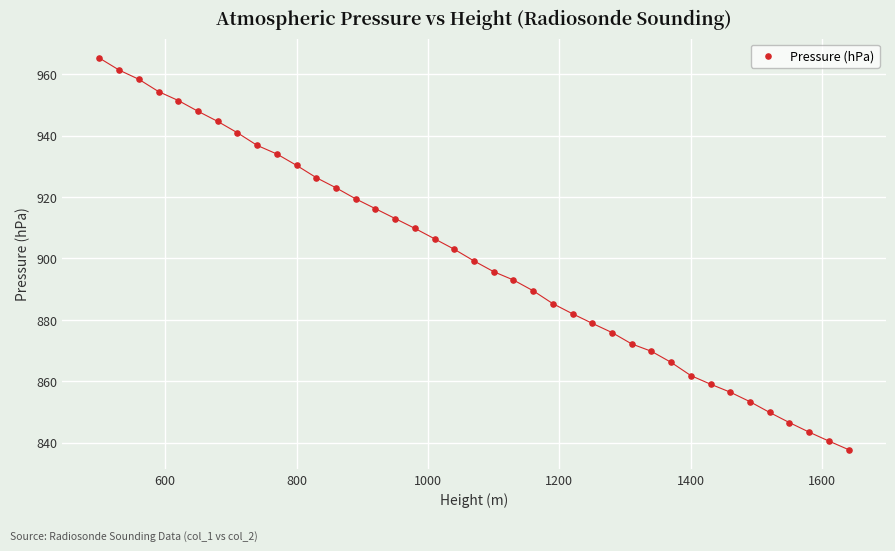

What is the range of Y values (max minus min)?

127.4